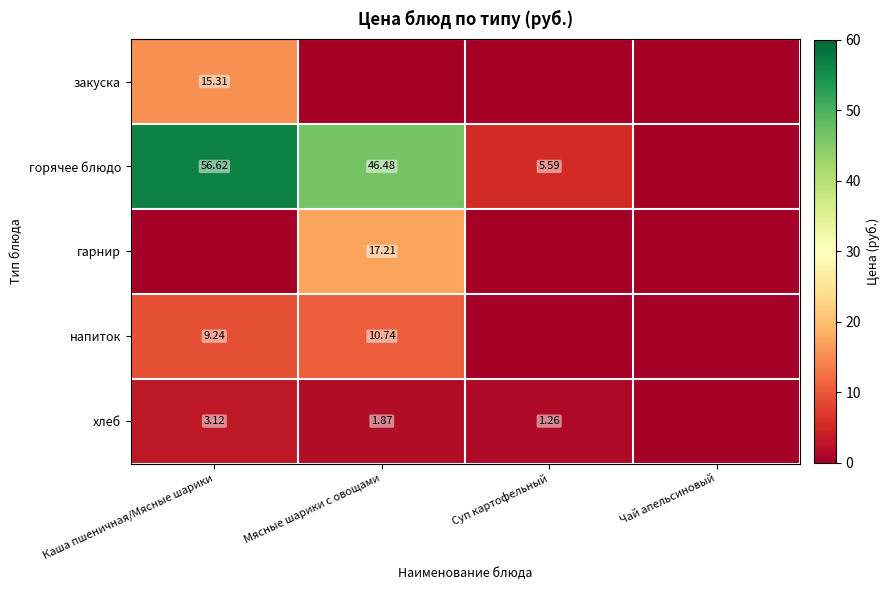

Rank the series by their maximum value, from lowest to highest.

хлеб, напиток, закуска, гарнир, горячее блюдо